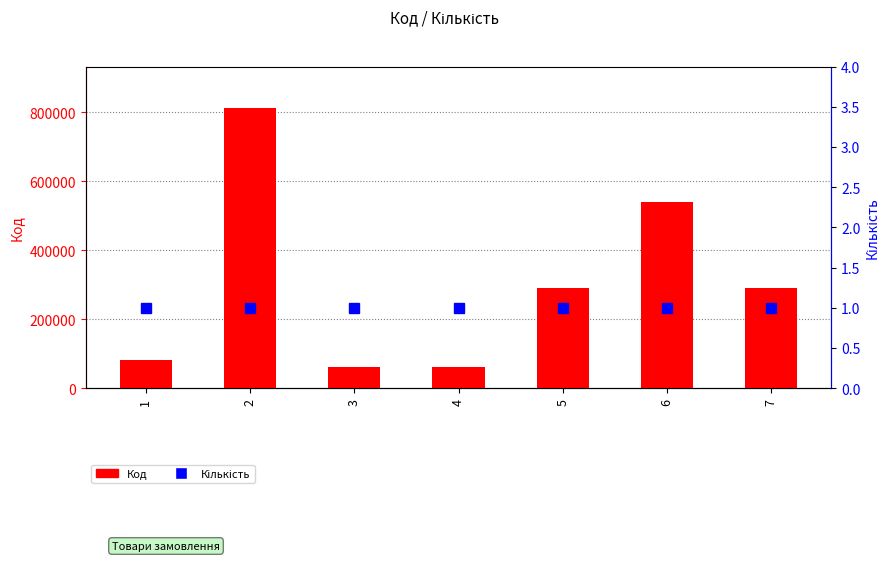

What are all the series names shown in the legend?

Код, Кількість